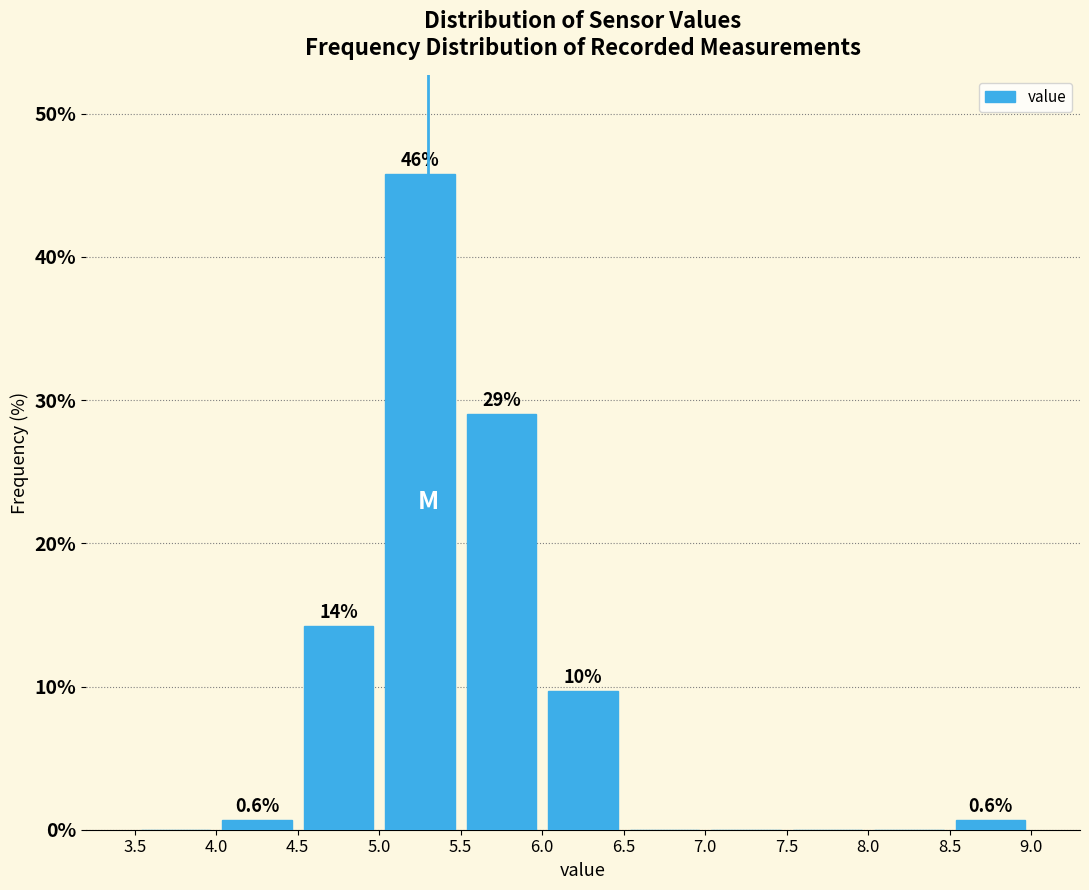

Over which range of the x-axis is the bar tallest?

5.0 to 5.5